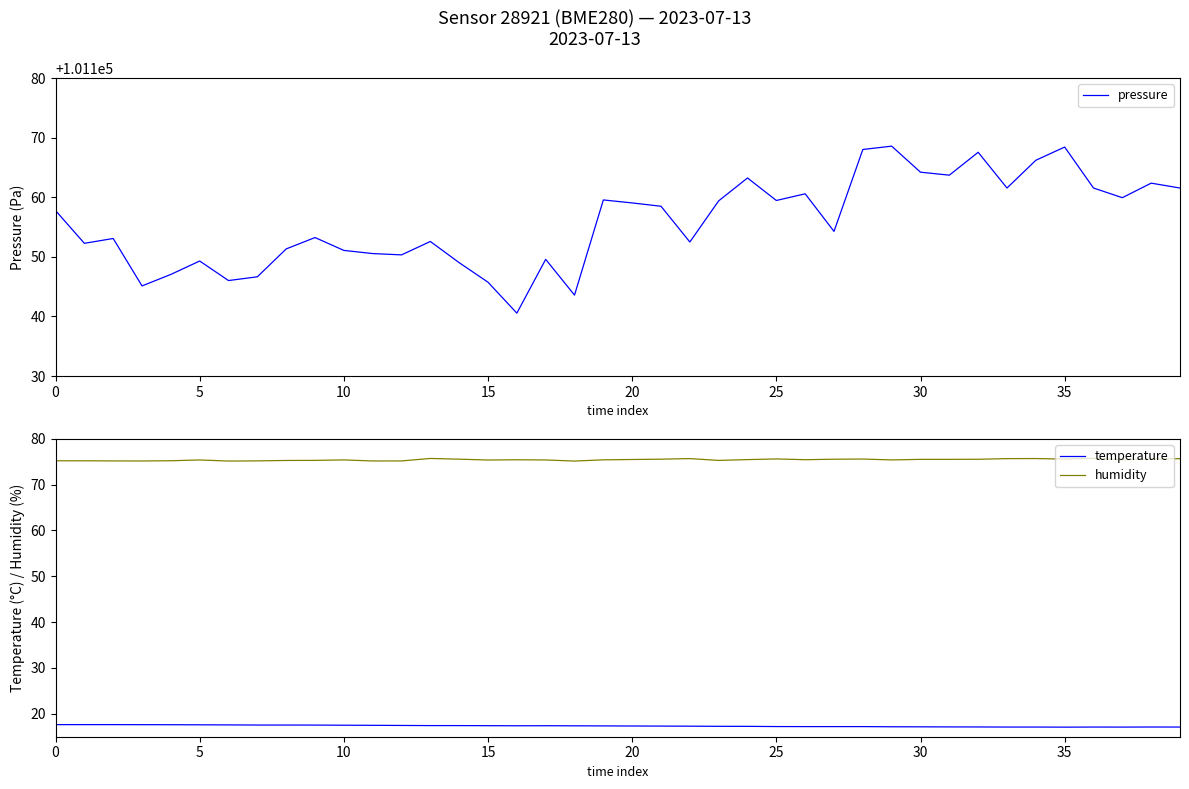

What is the lowest value of the pressure series?

101140.6